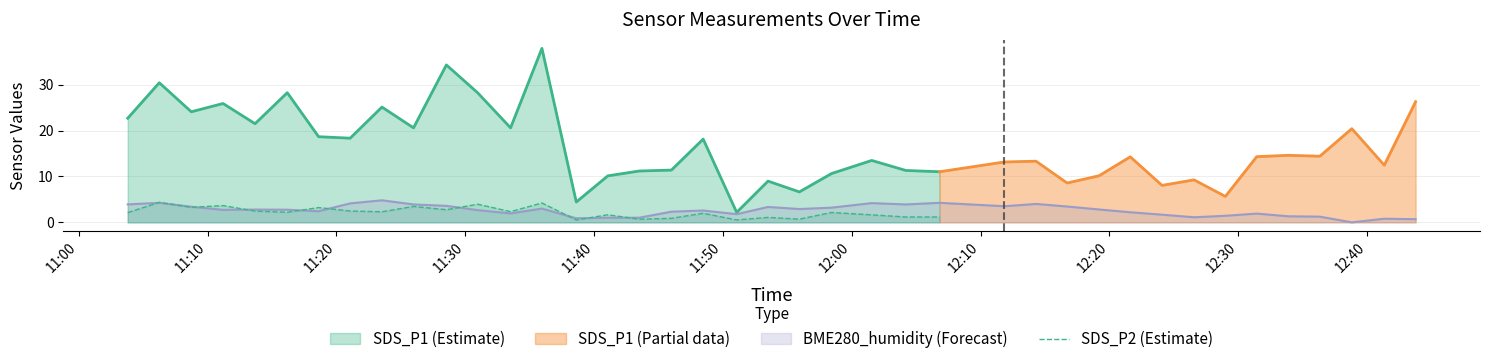

True or false: SDS_P1 (Estimate) and SDS_P2 (Estimate) cross at least once.

False